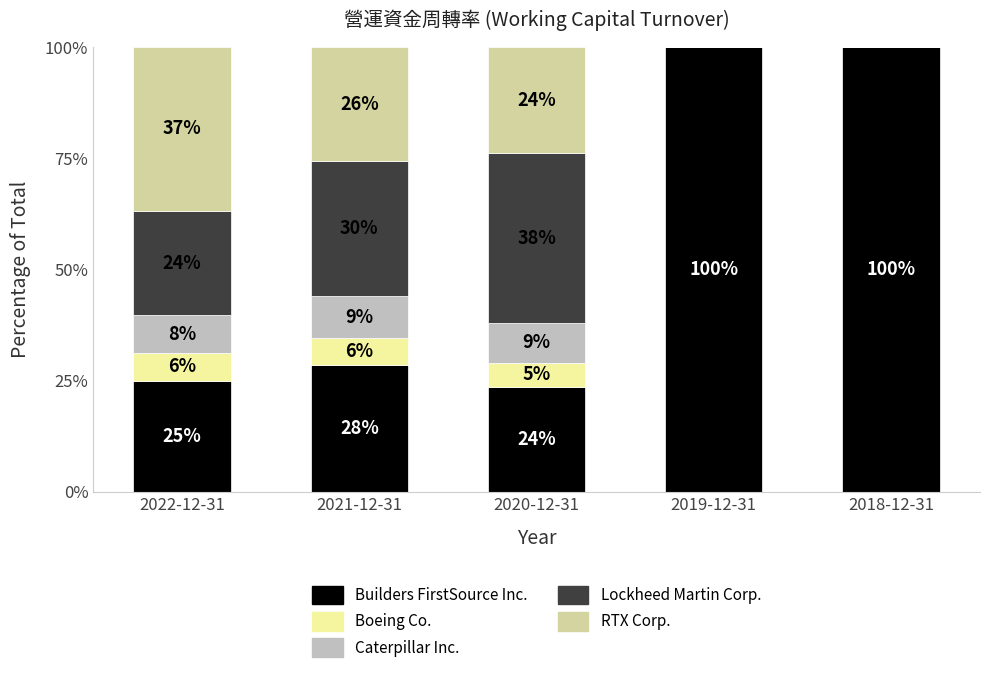

Rank the series at 2019-12-31 from highest to lowest value.

Builders FirstSource Inc., Boeing Co., Caterpillar Inc., Lockheed Martin Corp., RTX Corp.